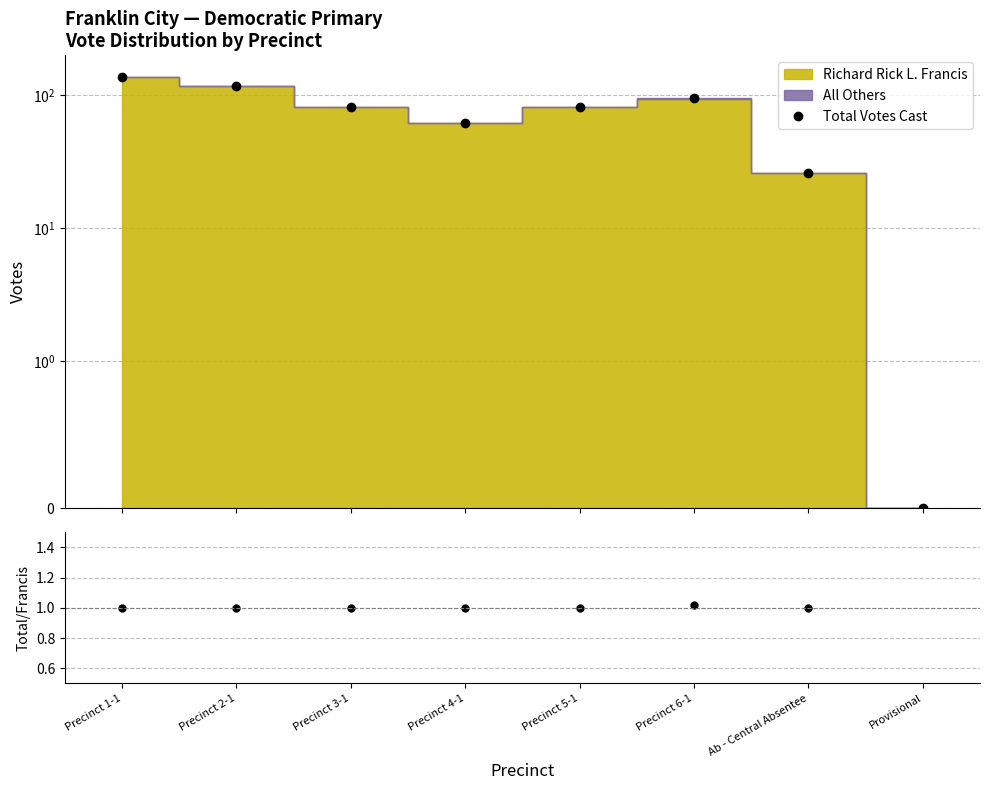

How many values in the Total Votes Cast series exceed 82?

3